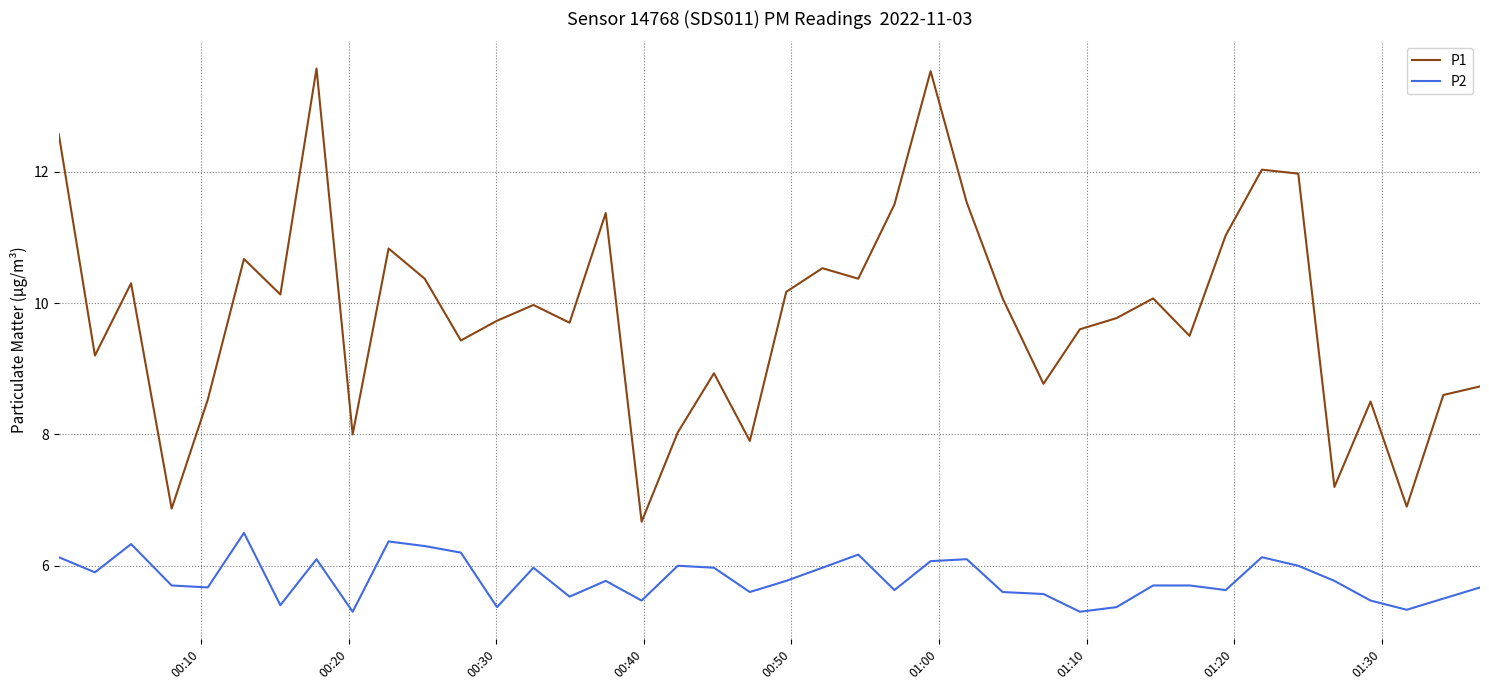

What is the difference between the maximum and minimum values in the P1 series?

6.9